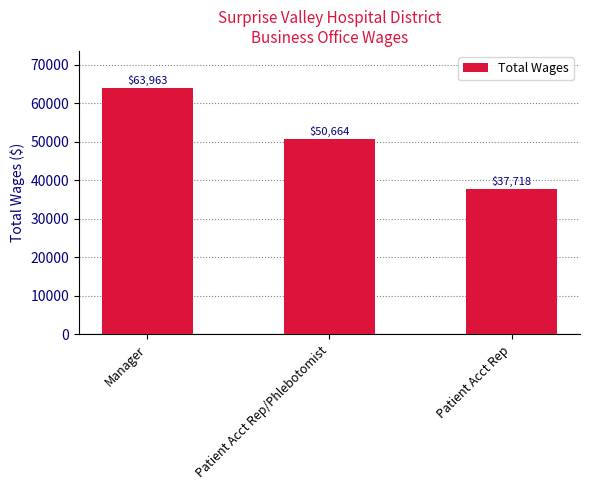

What position from the right is Patient Acct Rep?

1